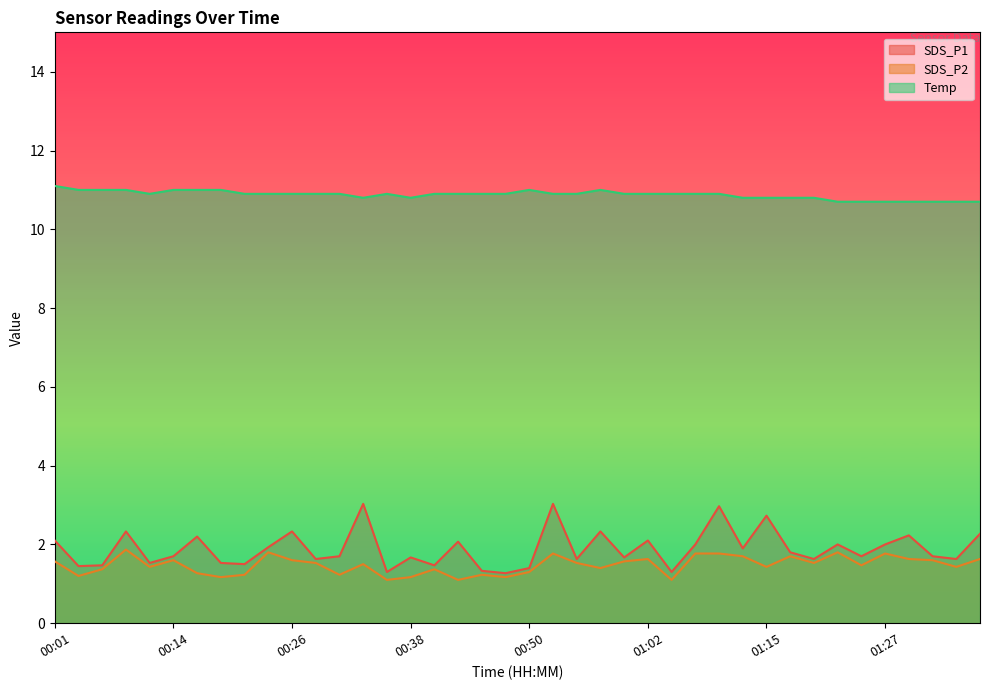

What is the difference between the SDS_P2 values at 00:48 and 00:06?

0.2